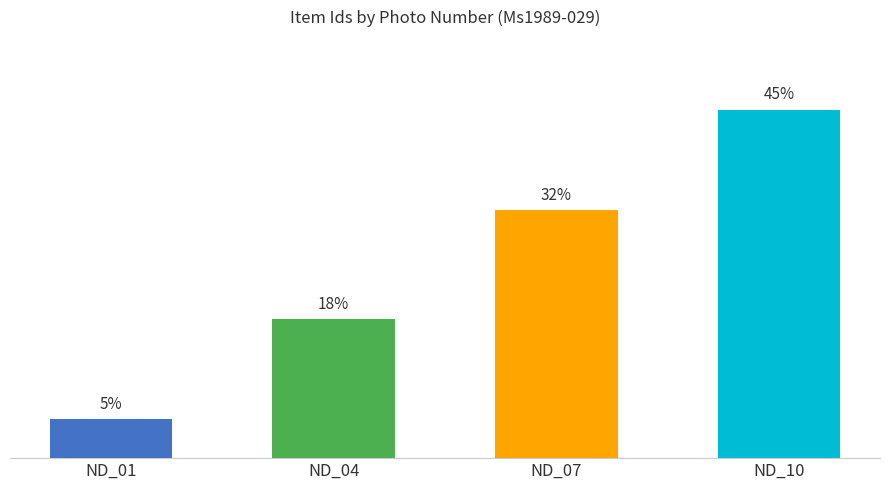

List the labels in order of value, smallest first.

ND_01, ND_04, ND_07, ND_10